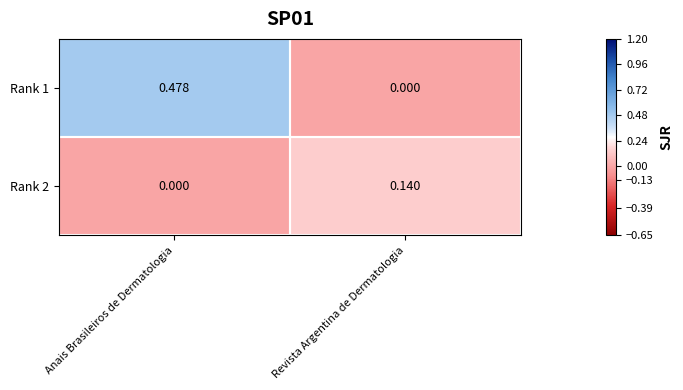

Which series has the largest total across all categories?

Rank 1